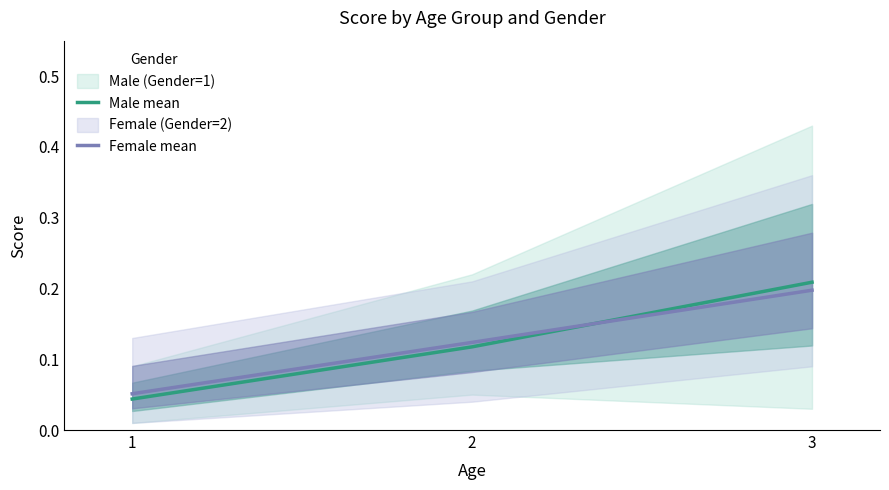

What is the difference between the maximum and second lowest values in the Male mean series?

0.1